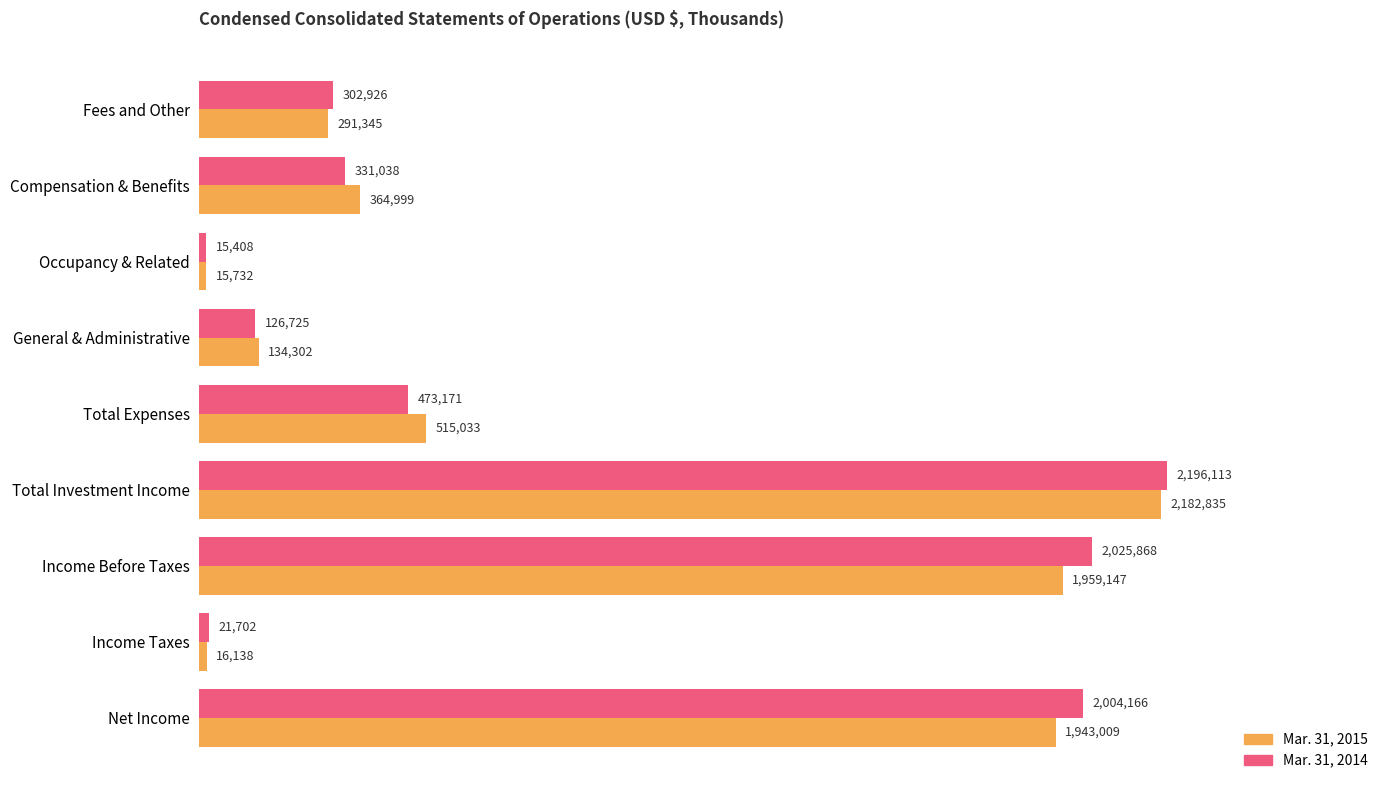

What are all the series names shown in the legend?

Mar. 31, 2015, Mar. 31, 2014